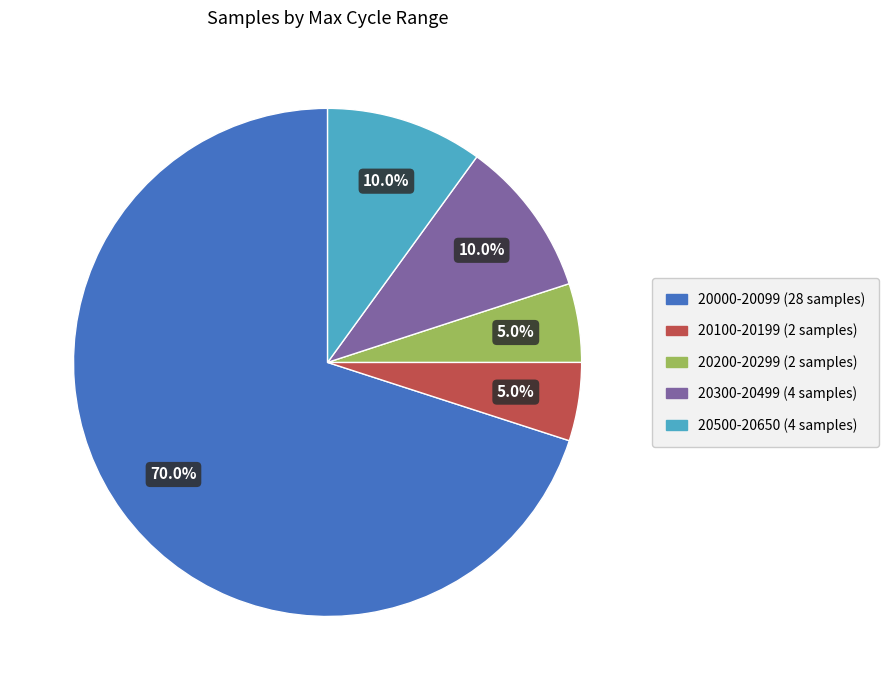

Is there any slice that represents more than half of the pie?

Yes